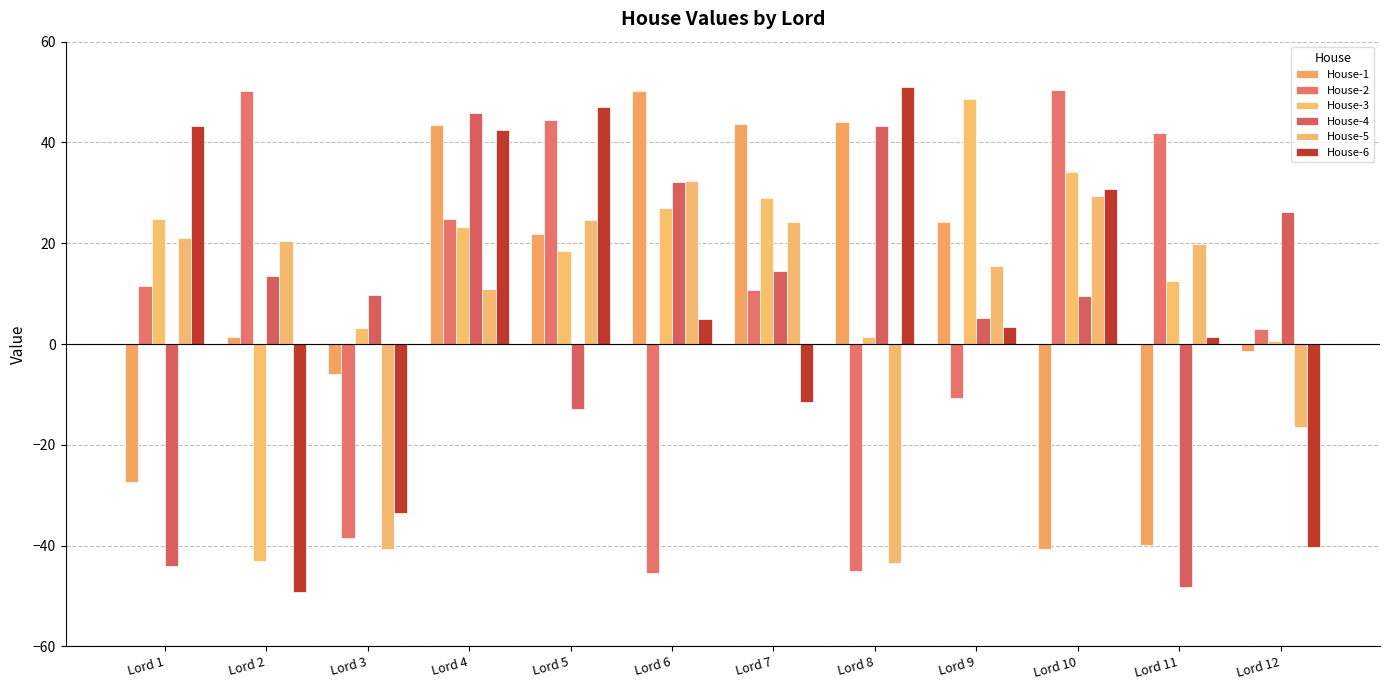

What are all the series names shown in the legend?

House-1, House-2, House-3, House-4, House-5, House-6